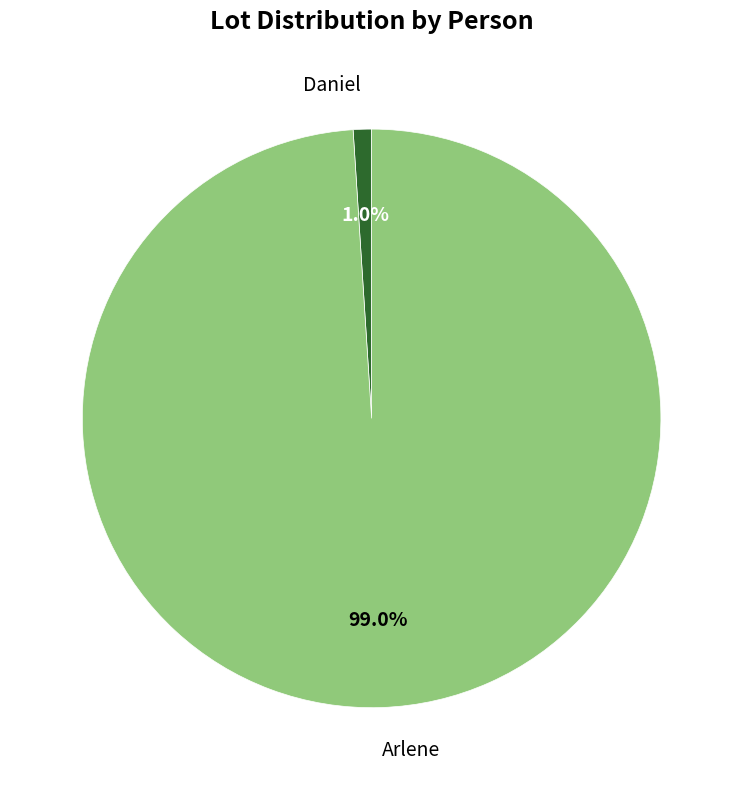

Does any single category account for the majority?

Yes